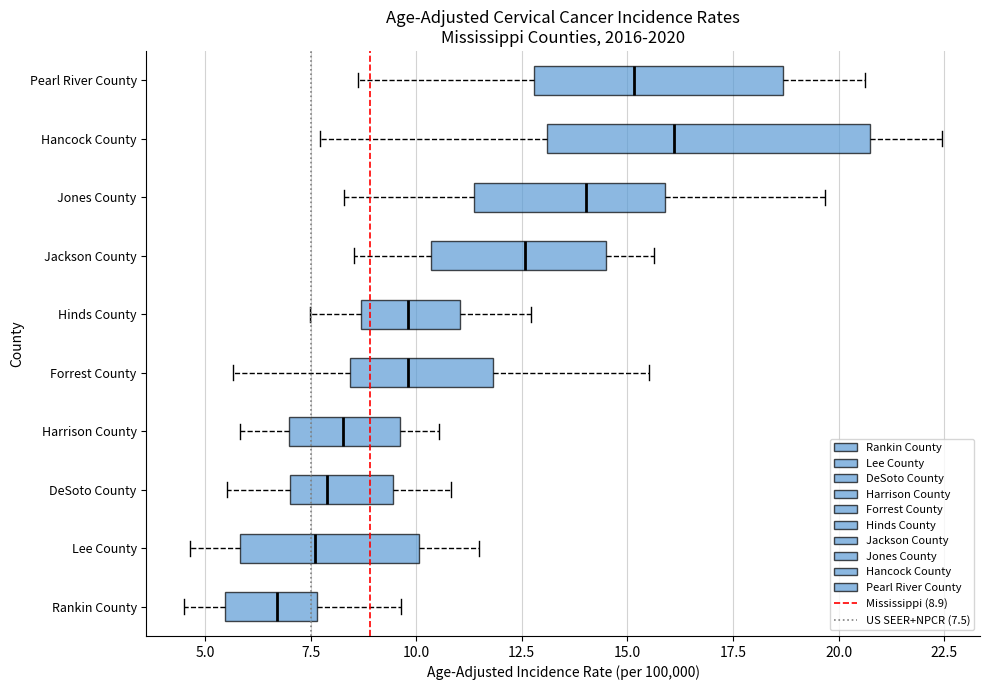

Which box has the furthest to the right median line?

Hancock County